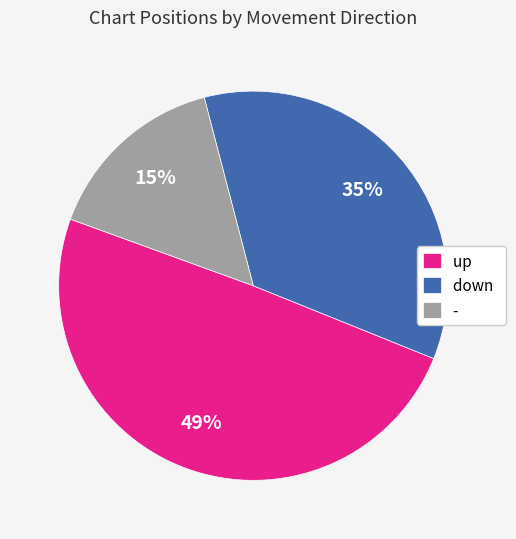

Between down and up, which is larger?

up